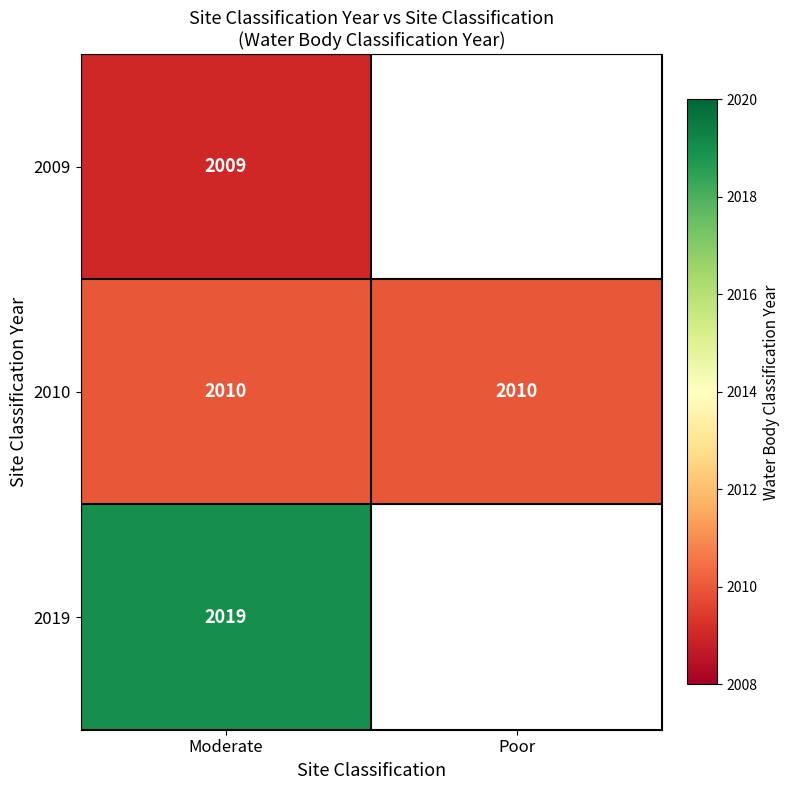

What is the spread (max minus min) of values at Moderate?

10